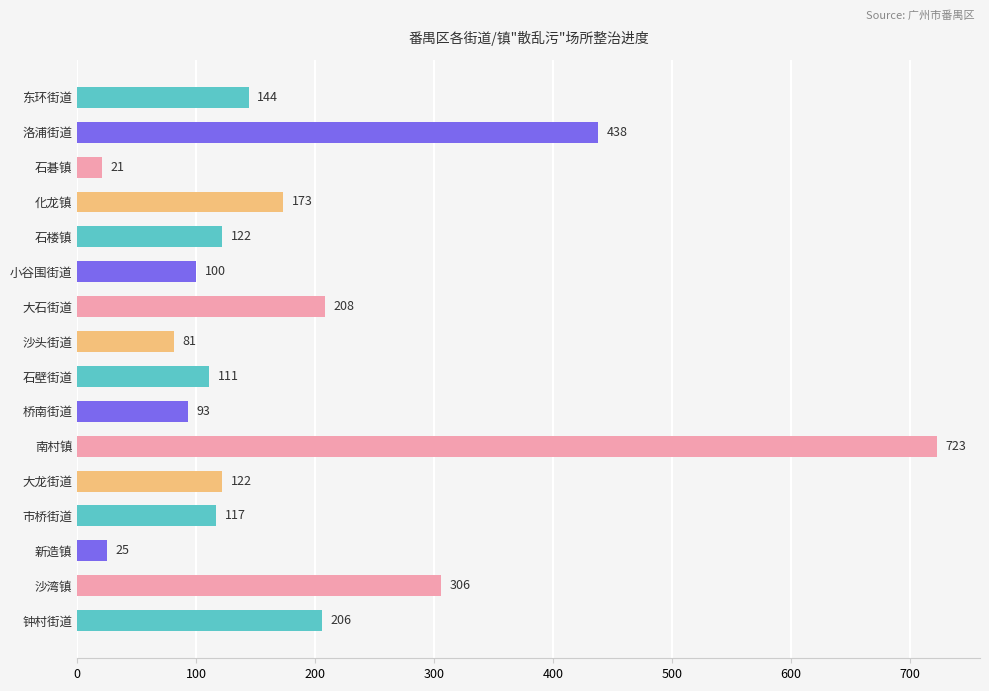

What is the value of the 9th bar from the top?

111